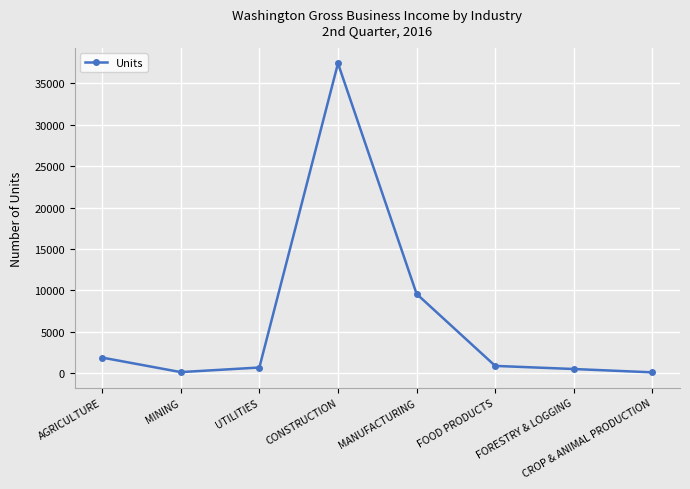

What is the minimum value shown in the chart?

112